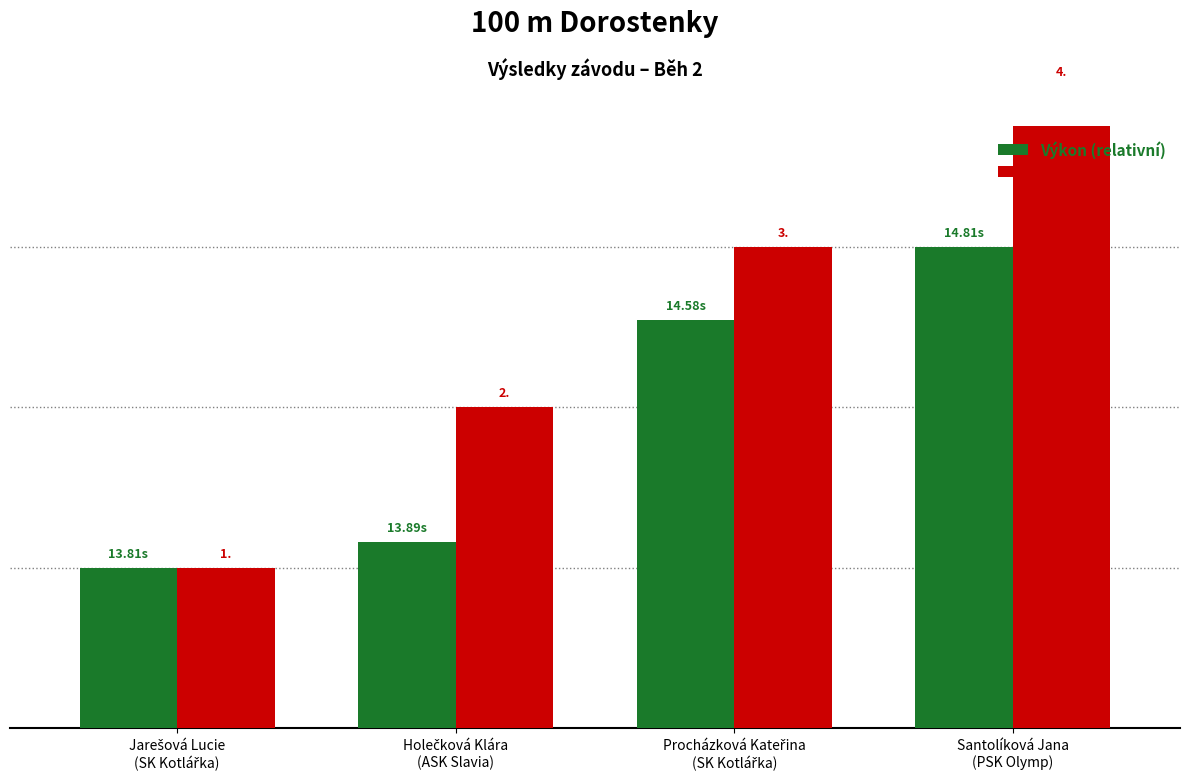

Rank the series at Jarešová Lucie
(SK Kotlářka) from highest to lowest value.

Výkon (relativní), Pořadí